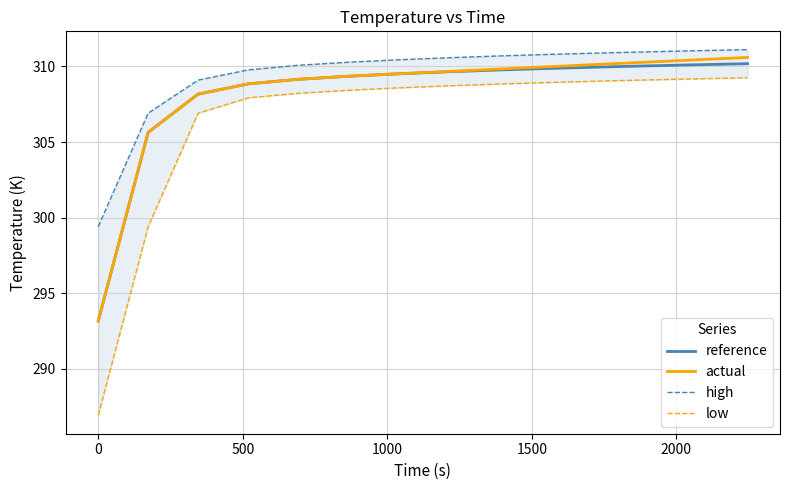

What is the highest value of the actual series?

310.6